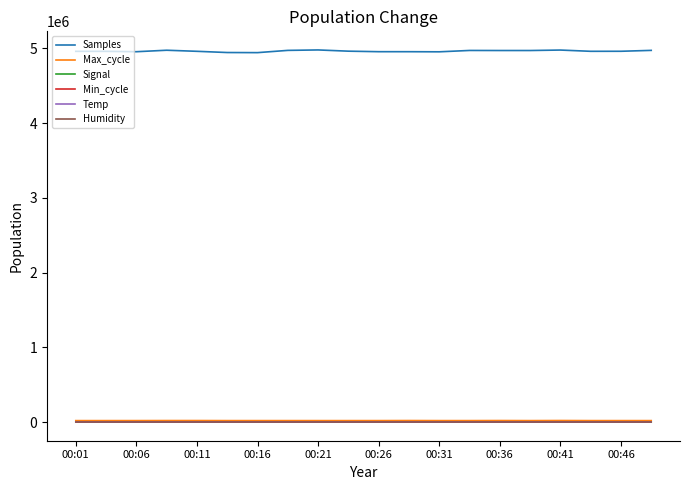

Which series has the largest range (max minus min)?

Samples